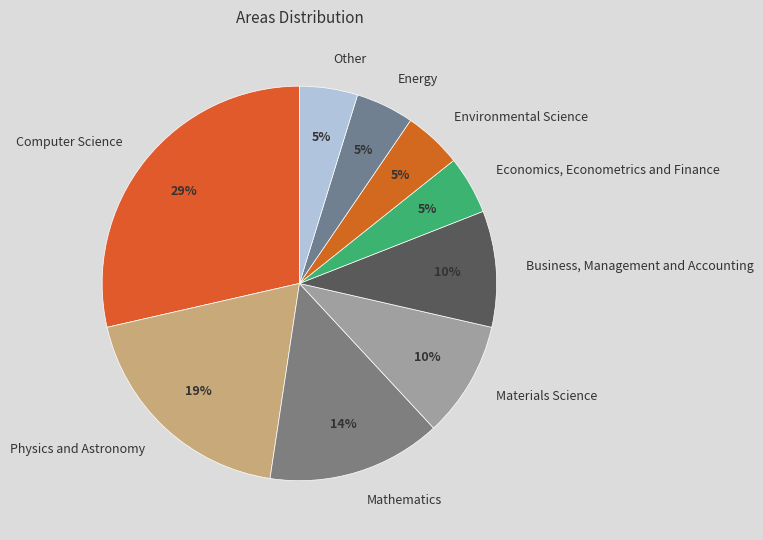

To the nearest percent, what is the combined percentage of Computer Science and Environmental Science?

33%